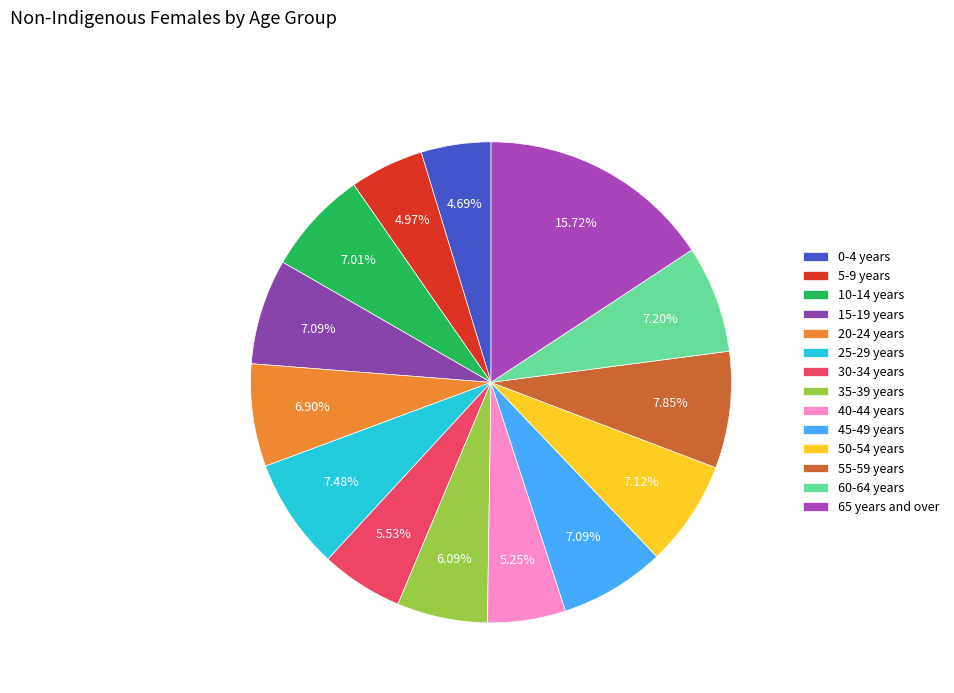

To the nearest percent, what is the difference between the largest and smallest slice percentages?

11%